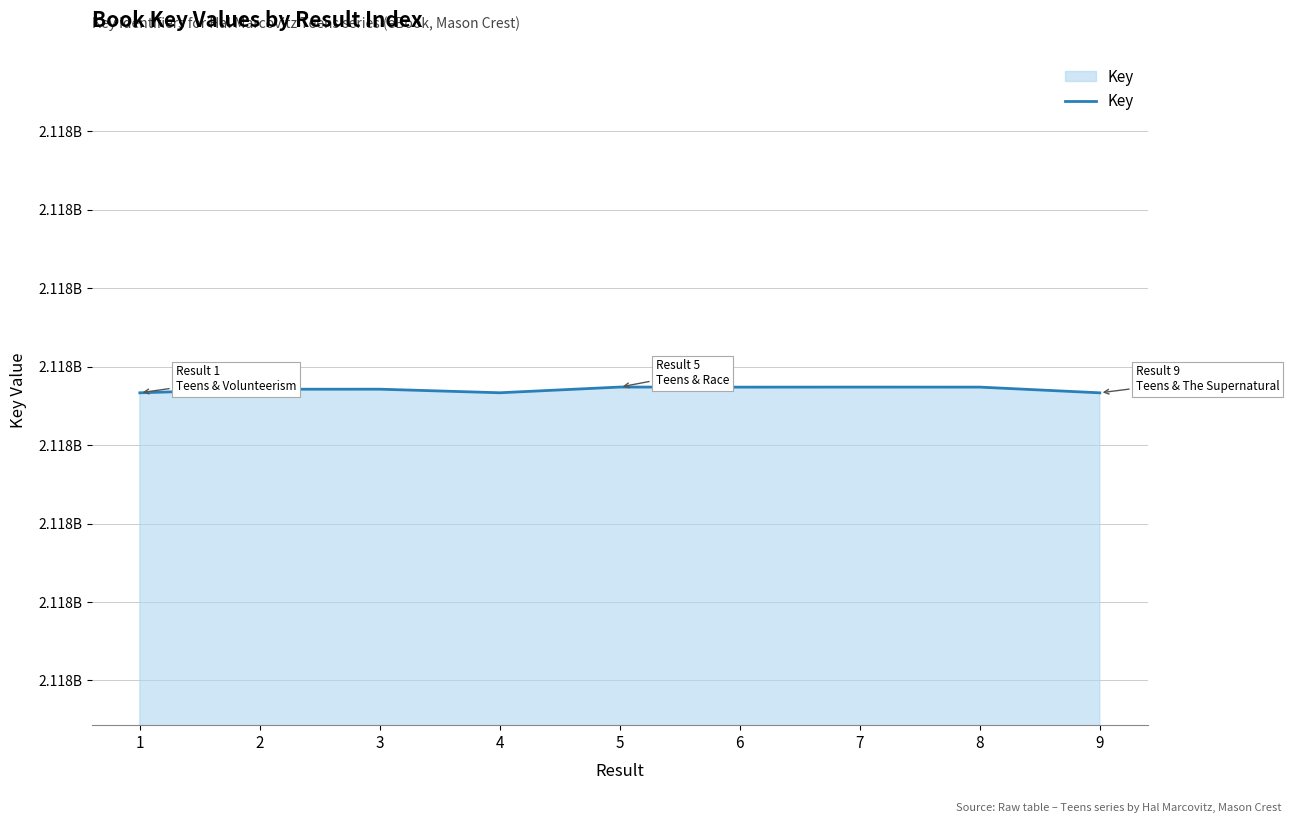

Is this an area chart (filled region under the line)?

Yes